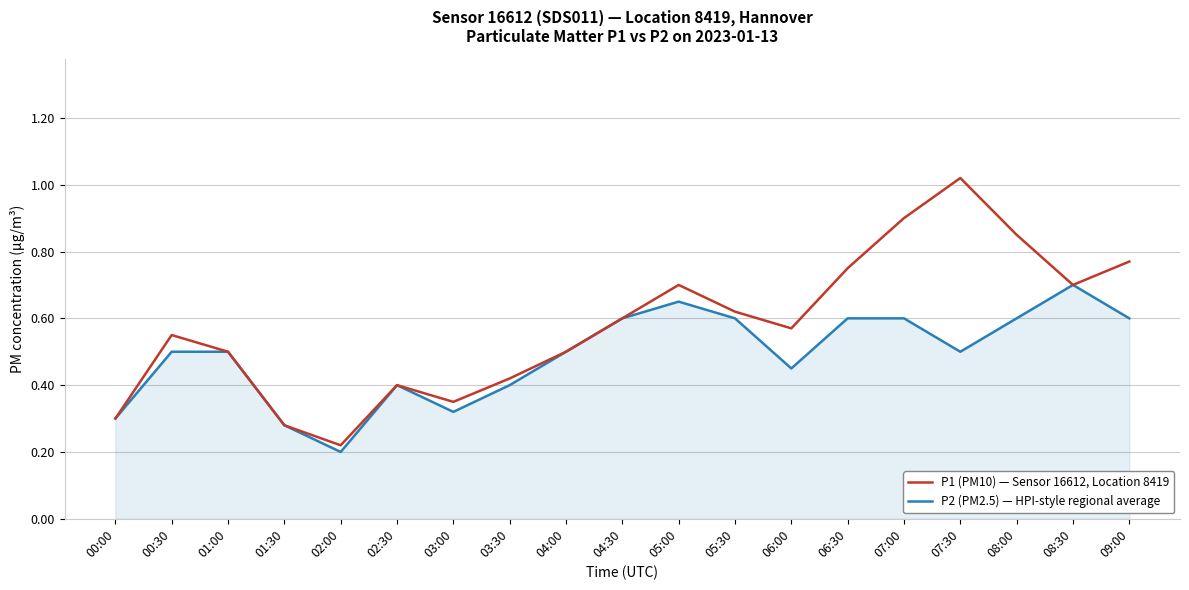

At which label does P1 (PM10) — Sensor 16612, Location 8419 reach its peak?

07:30